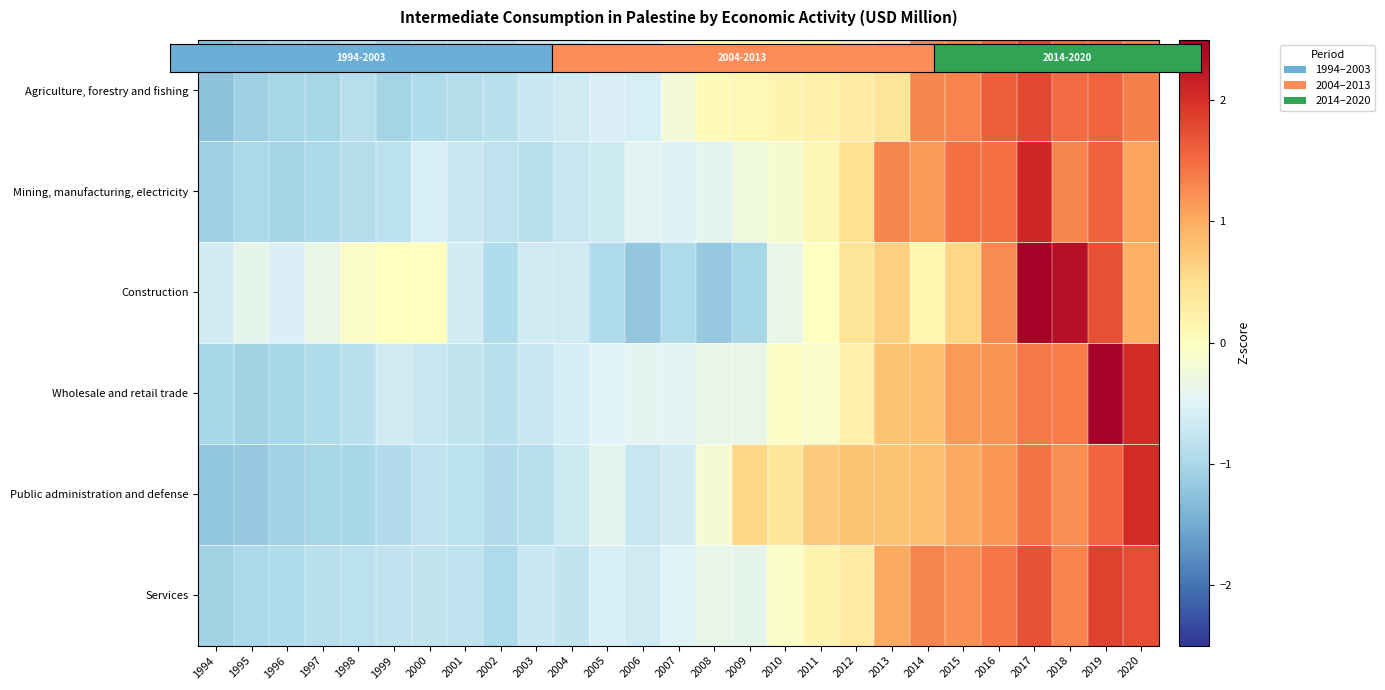

List the series in order of their peak value, highest first.

Wholesale and retail trade, Construction, Mining, manufacturing, electricity, Public administration and defense, Services, Agriculture, forestry and fishing